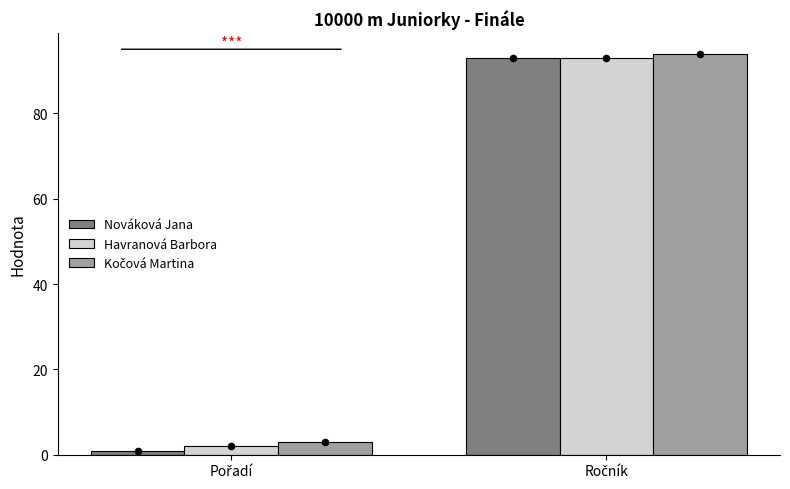

Is the value of Havranová Barbora at Pořadí greater than the value of Kočová Martina at Pořadí?

No